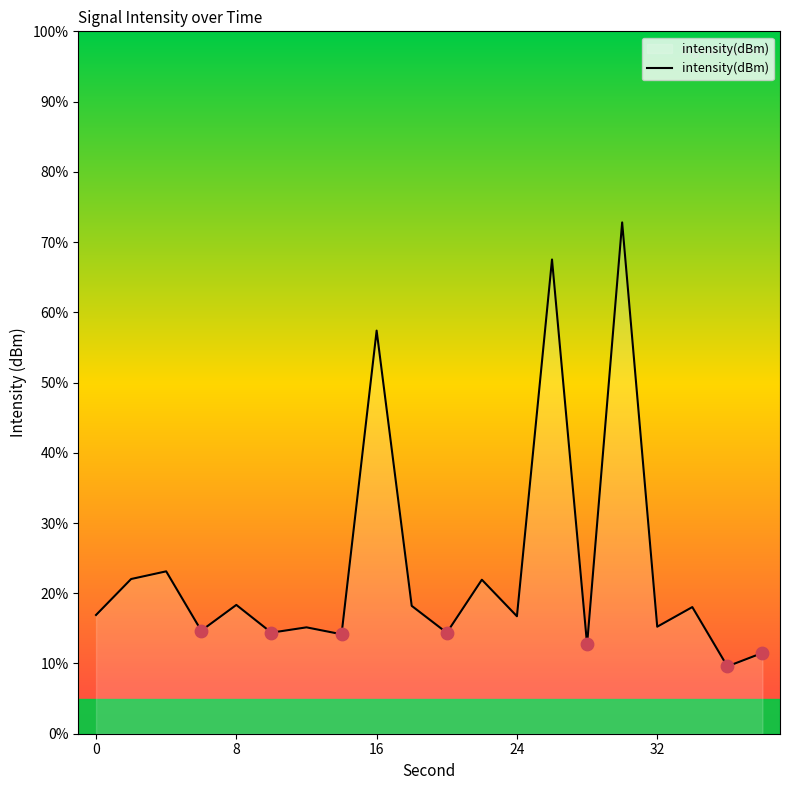

What is the difference between the maximum and minimum values?

63.2